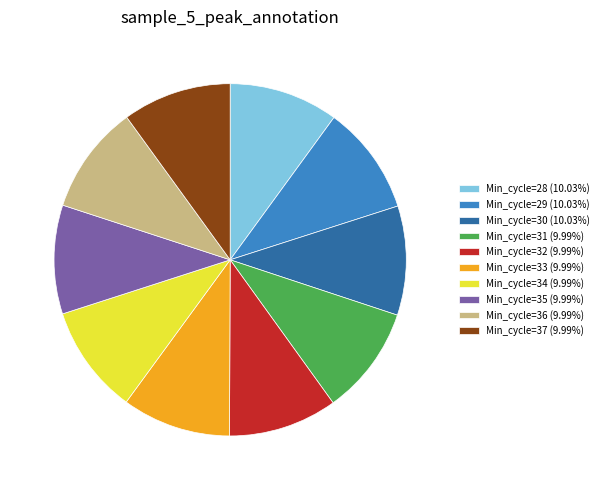

How many slices are in this pie chart?

10